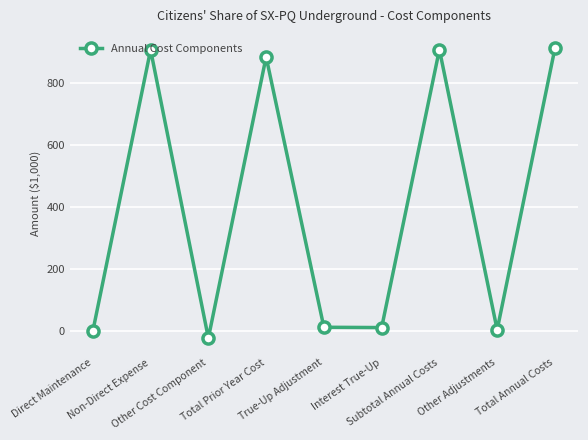

At which category does the data reach its first local valley?

Other Cost Component